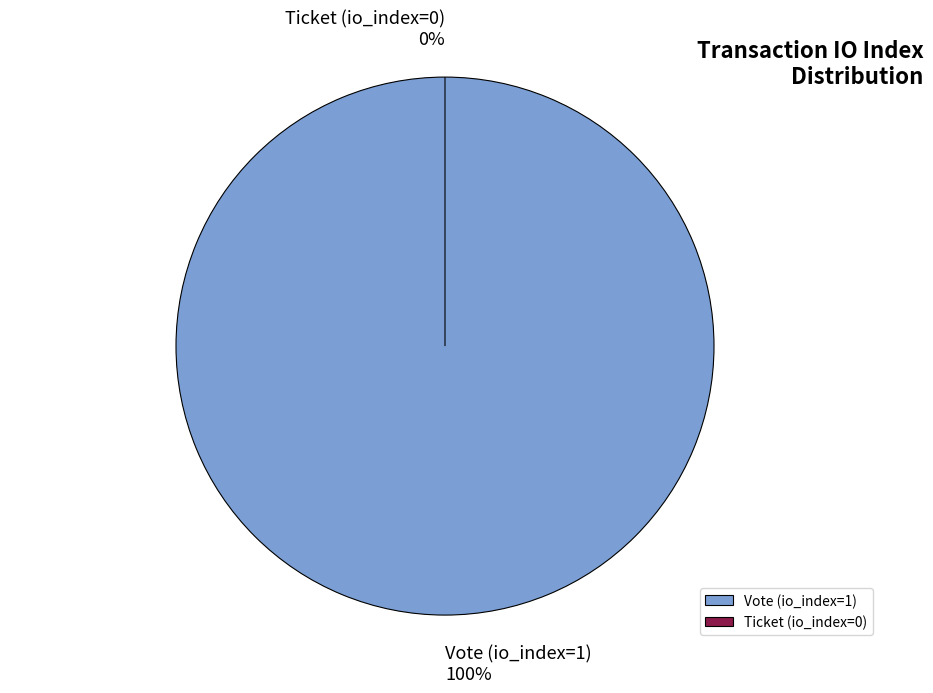

Is it true that Vote (io_index=1) is 100% of the pie?

True